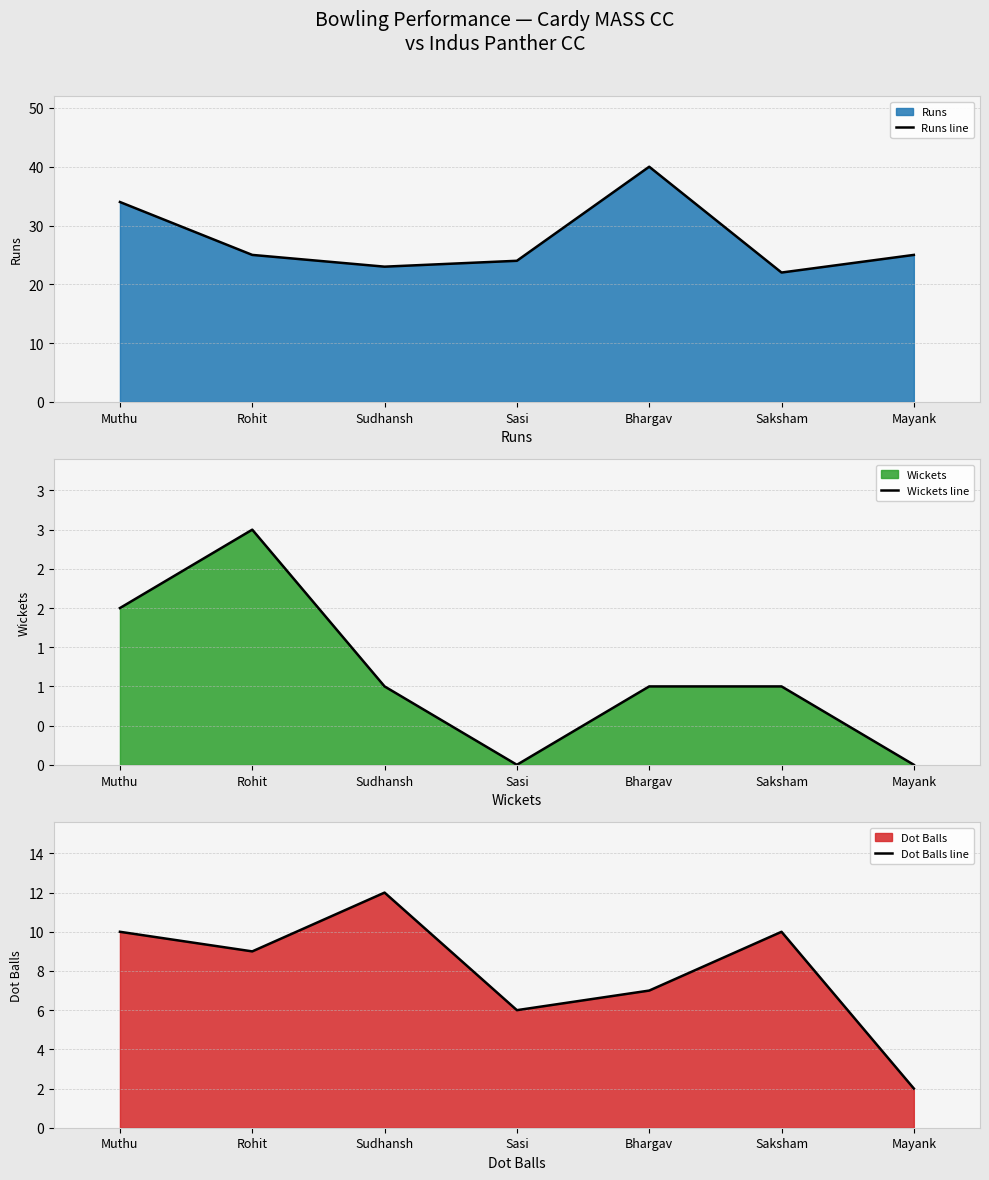

What are all the series names shown in the legend?

Runs line, Wickets line, Dot Balls line